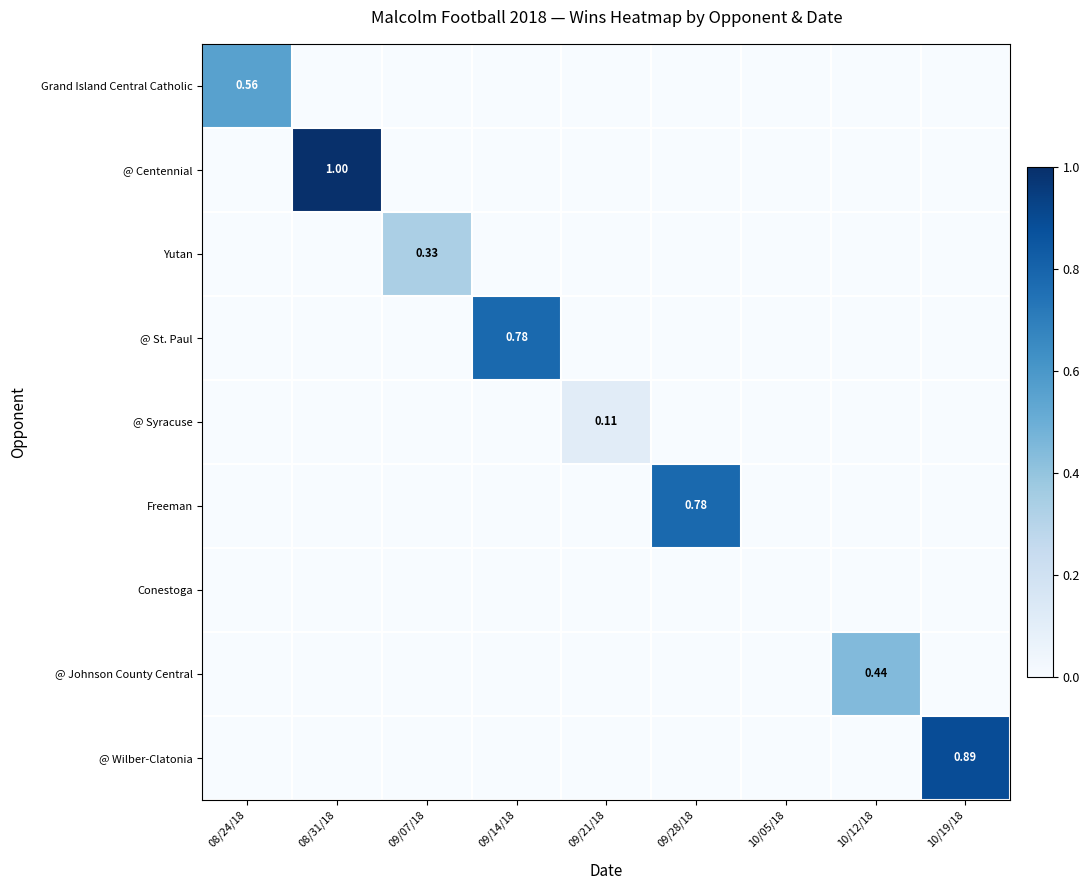

Rank the series at 09/28/18 from lowest to highest value.

Grand Island Central Catholic, @ Centennial, Yutan, @ St. Paul, @ Syracuse, Conestoga, @ Johnson County Central, @ Wilber-Clatonia, Freeman